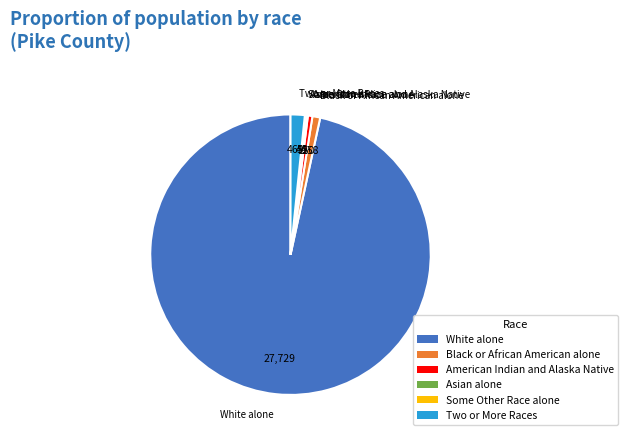

Which slice is the largest?

White alone